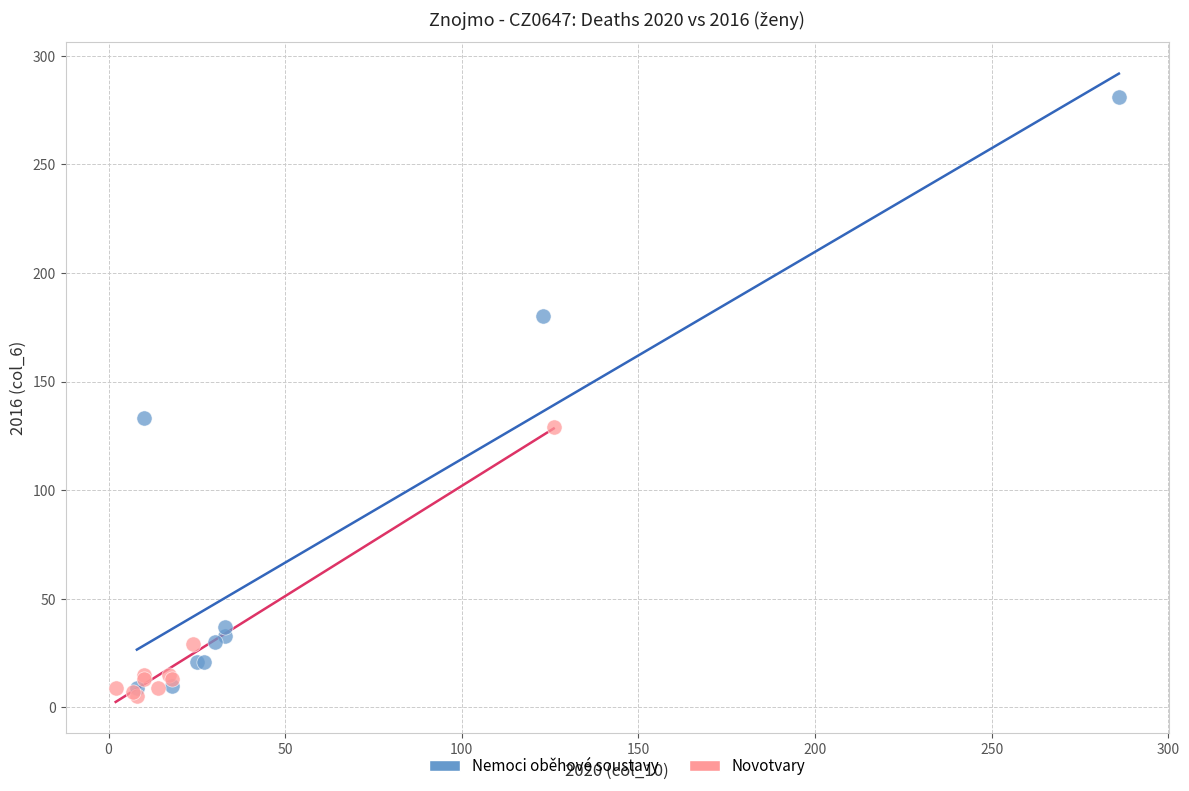

What are all the series names shown in the legend?

Nemoci oběhové soustavy, Novotvary